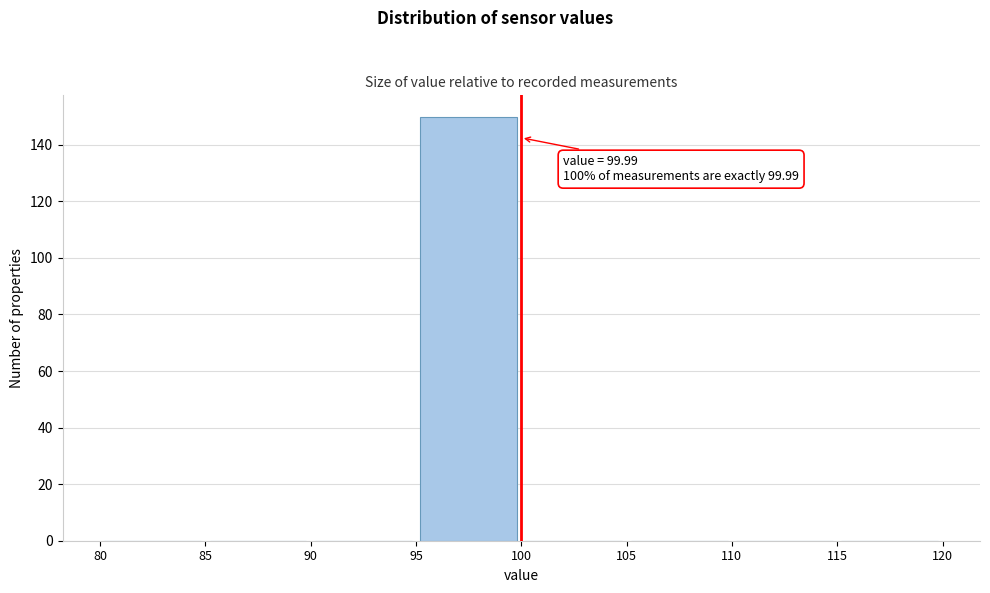

Over which range of the x-axis is the bar tallest?

95 to 100